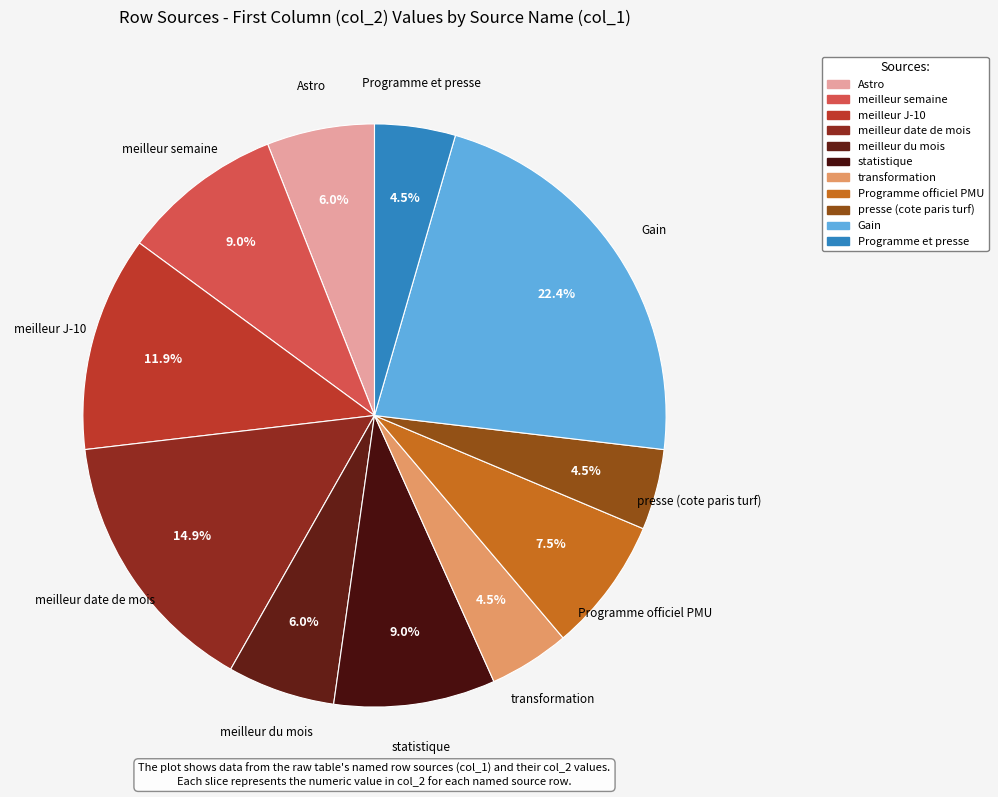

What portion of the pie excludes Programme et presse?

95.5%